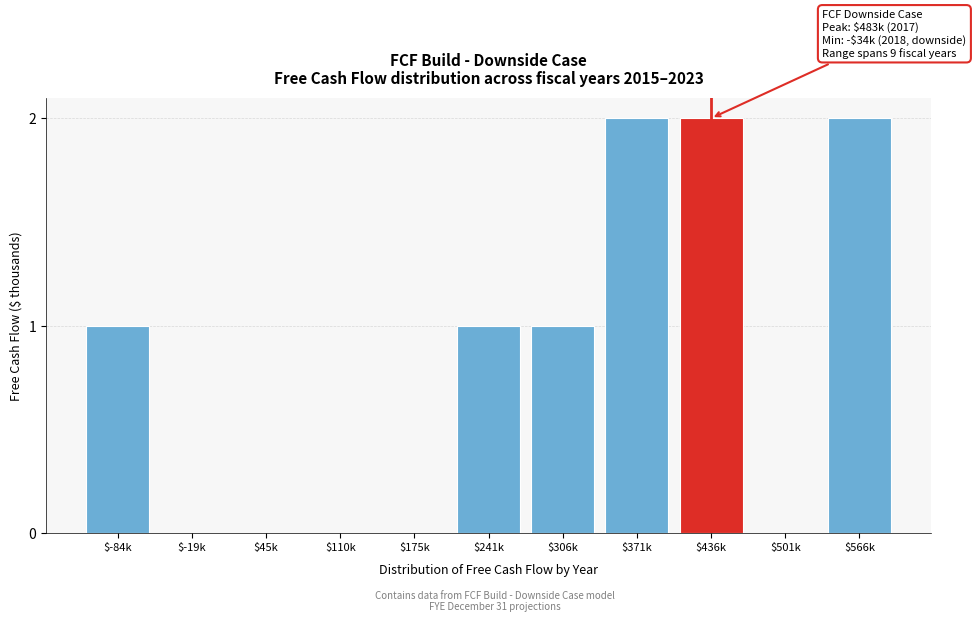

Is it true that the value at $436k is 1?

False